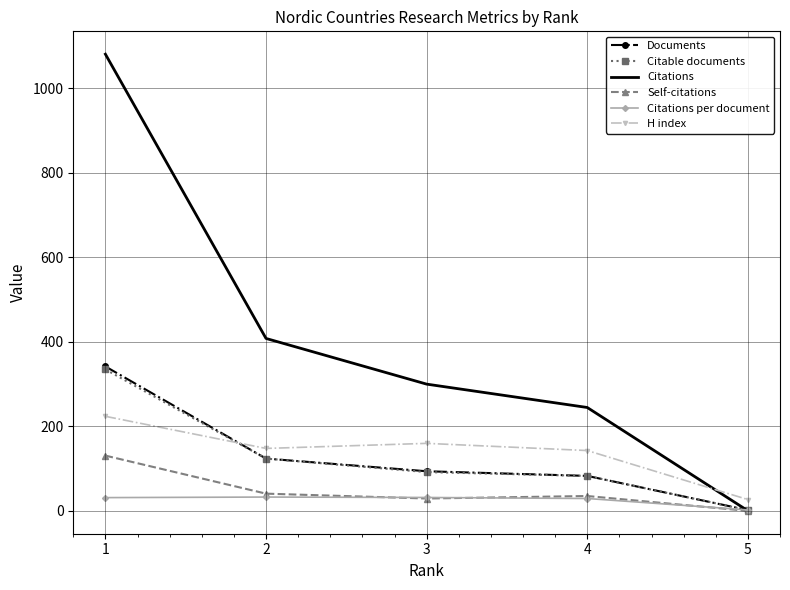

At which category does the chart reach its peak across all series?

1